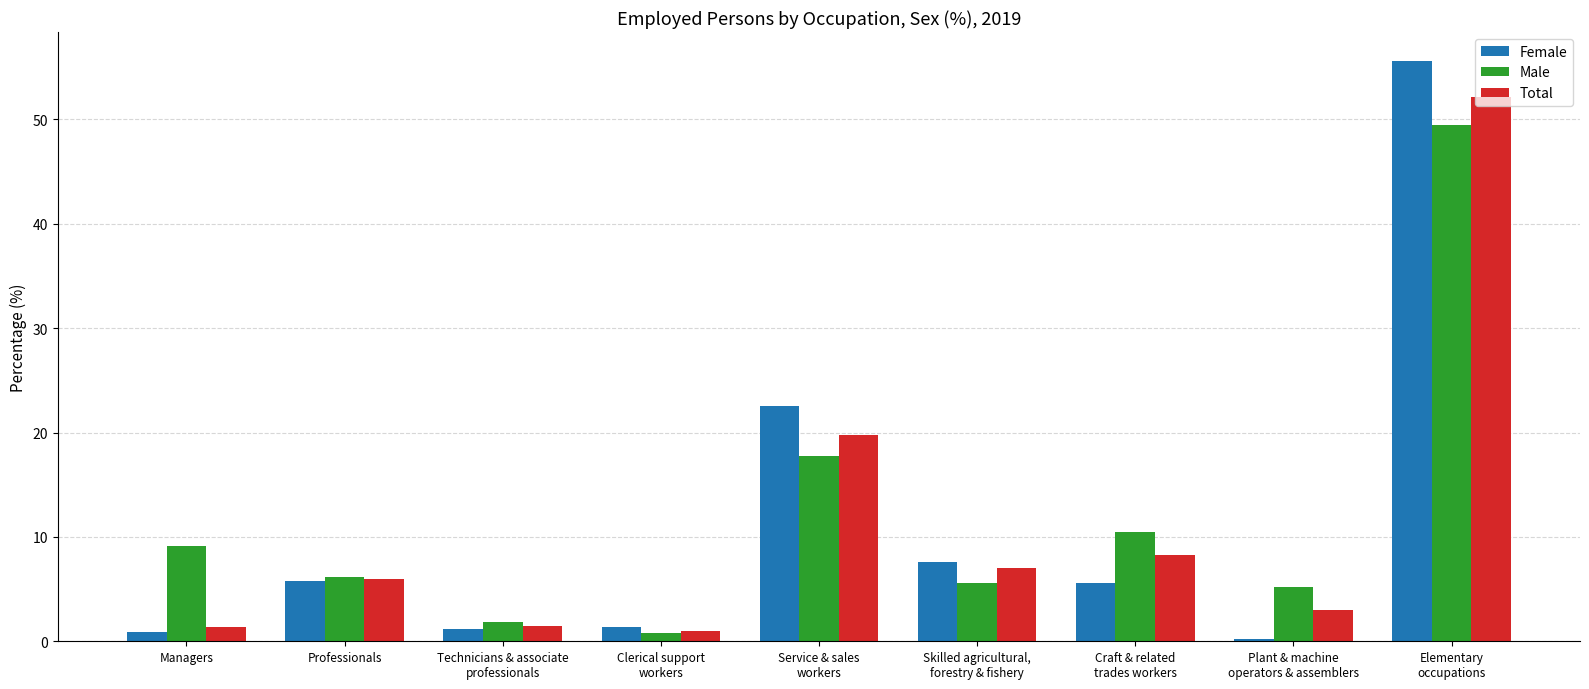

Where is Female nearest to the value 27?

Service & sales
workers